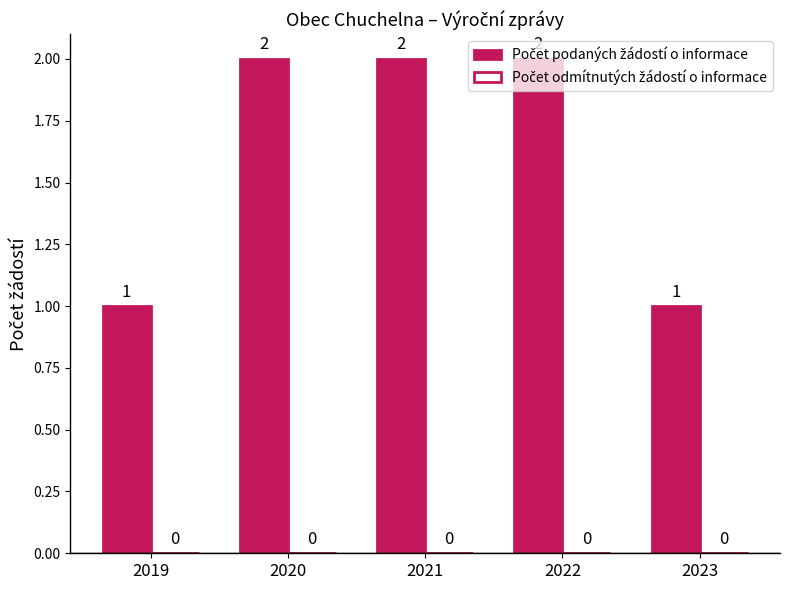

Is it true that the value at 2021 is 2?

True